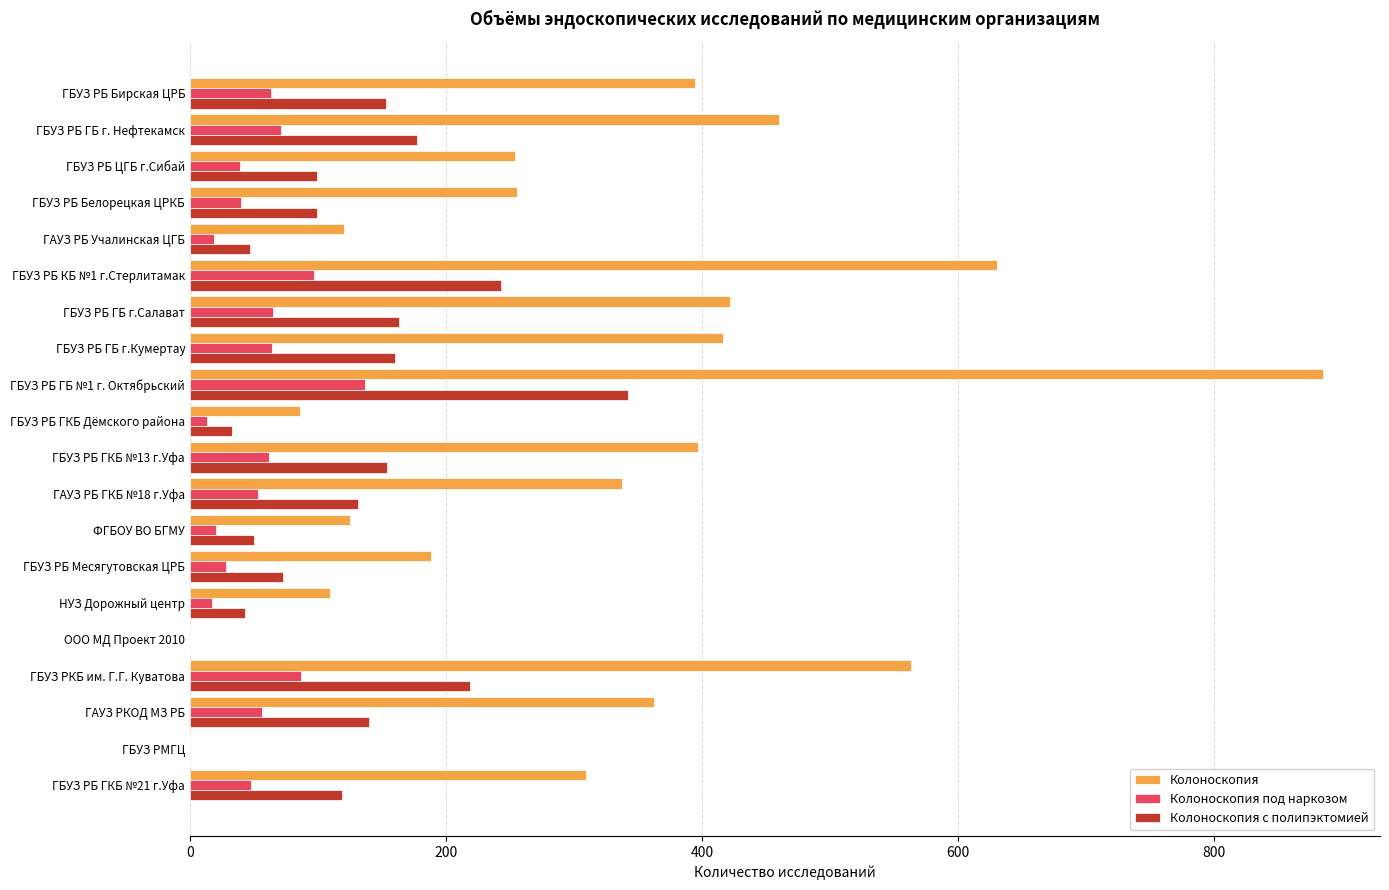

At which label does Колоноскопия с полипэктомией reach its peak?

ГБУЗ РБ ГБ №1 г. Октябрьский